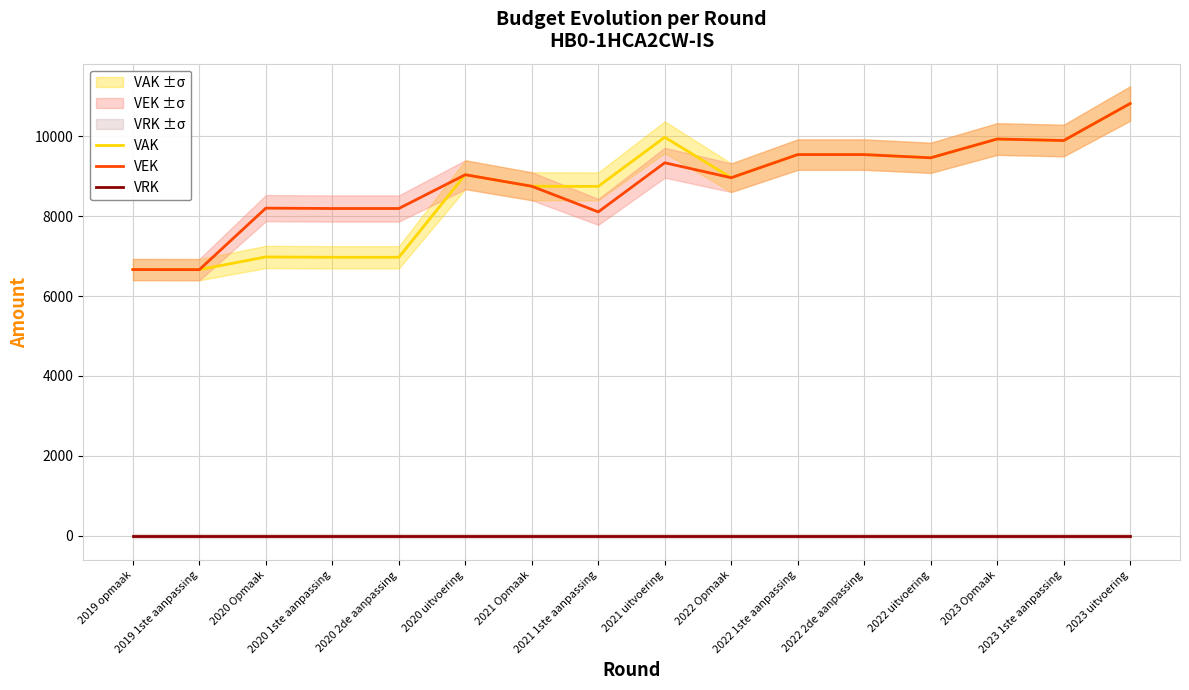

True or false: VEK has a value of 11917 at 2020 1ste aanpassing.

False